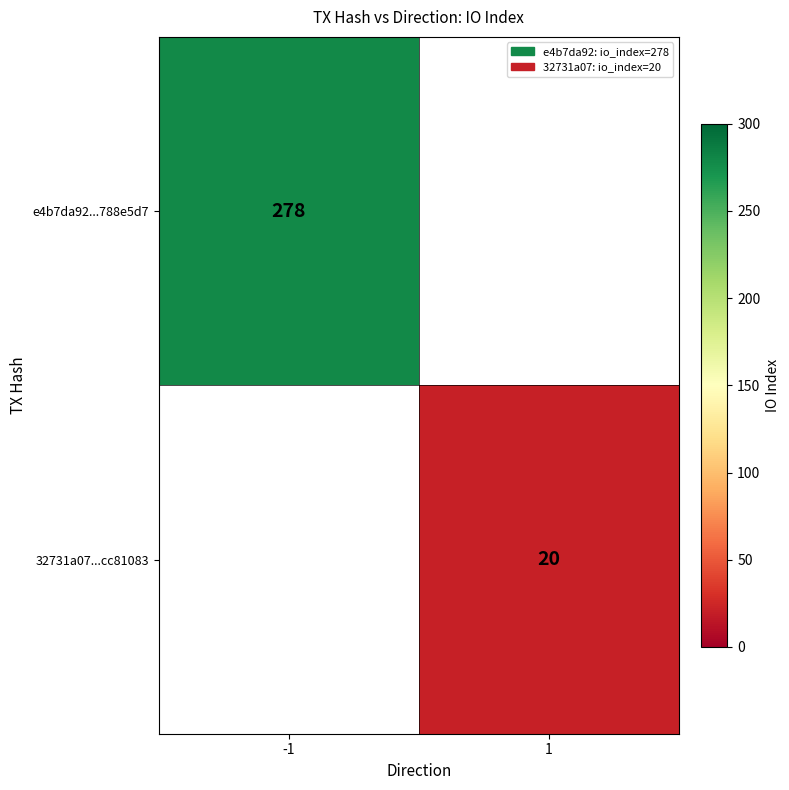

The value of 32731a07...cc81083 at 1 is 33. True or false?

False